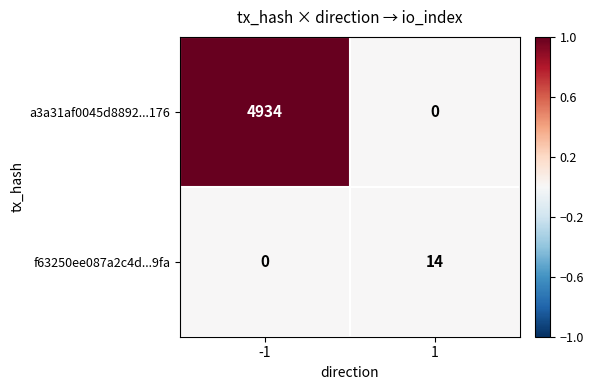

How many data points in a3a31af0045d8892...176 are less than 4934?

1